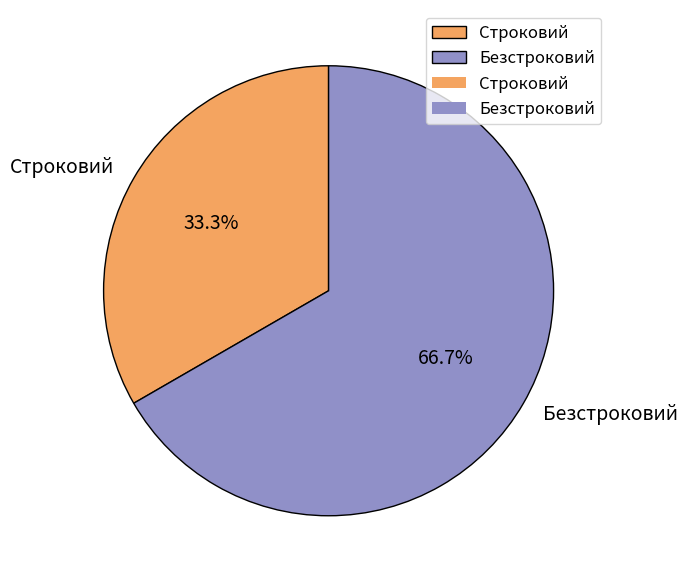

How many slices are in this pie chart?

2